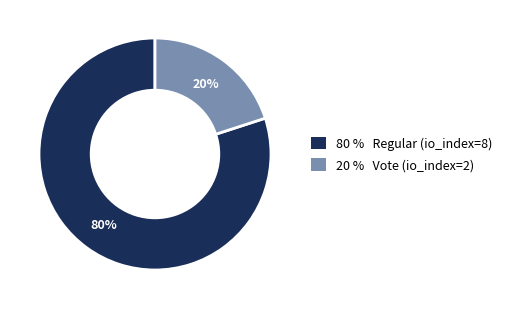

Is the sum of 20 % Vote (io_index=2) and 80 % Regular (io_index=8) greater than half?

Yes